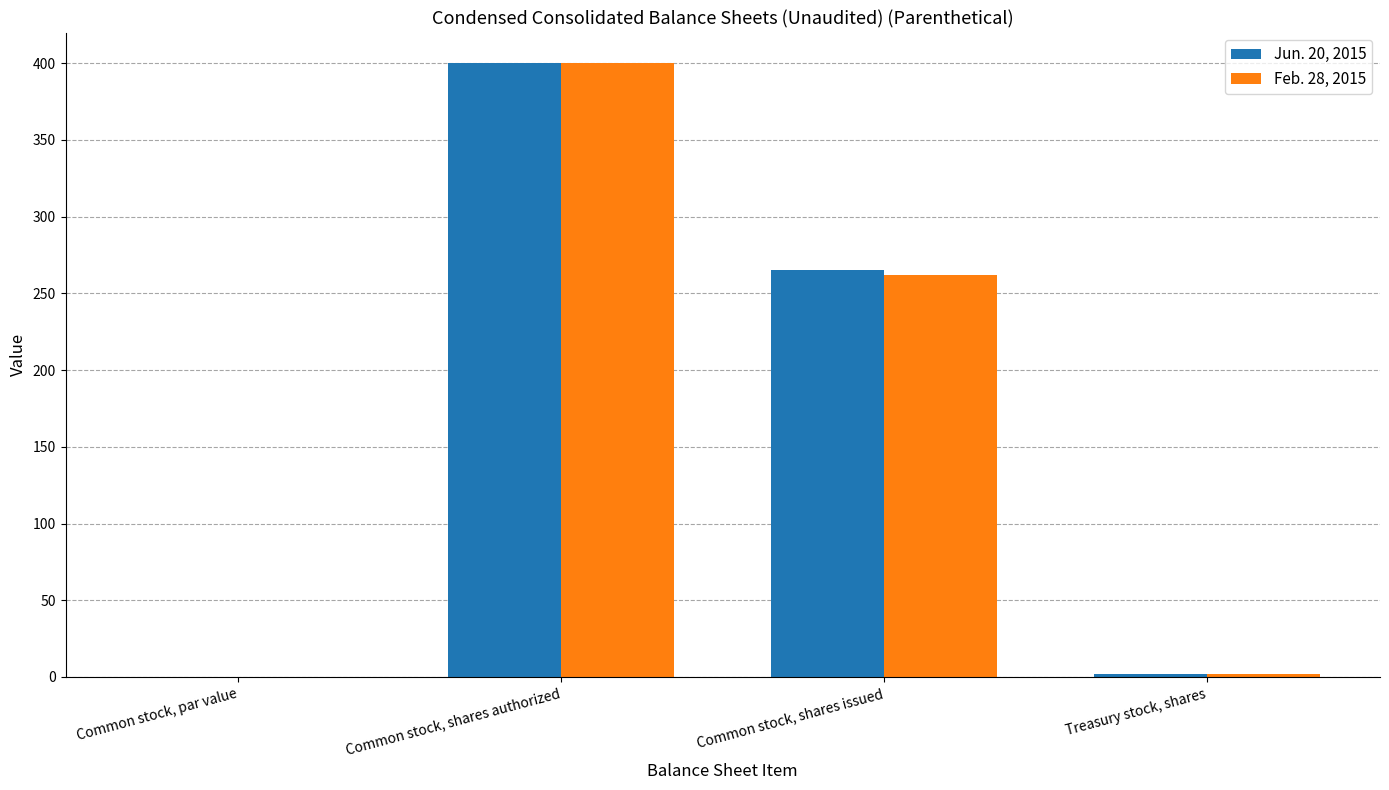

How many groups of bars are there?

4